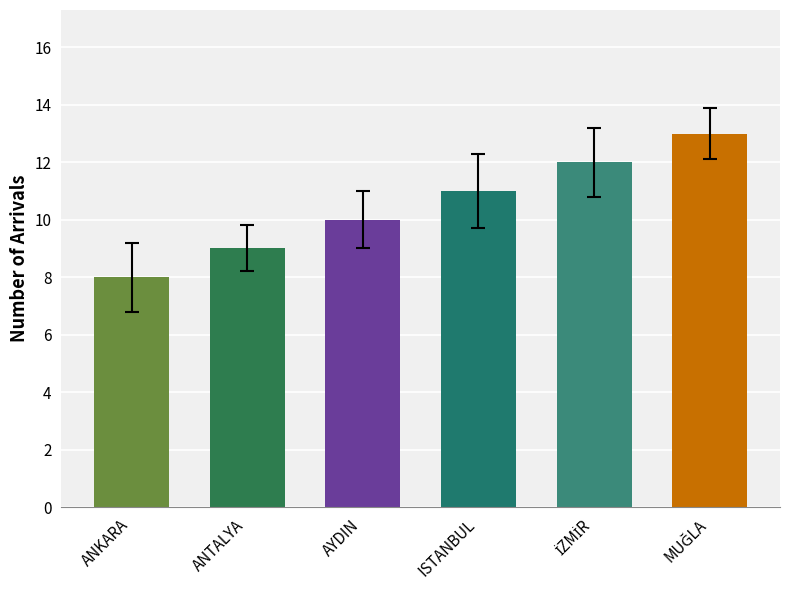

What is the value of the 1st bar from the left?

8